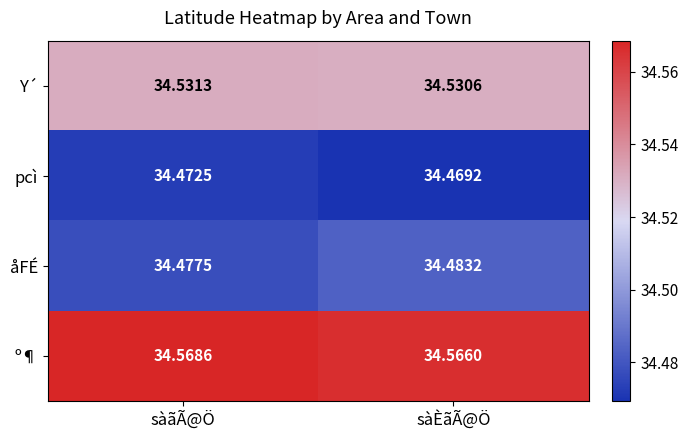

At which category does the chart reach its minimum across all series?

sàÈãÃ@Ö